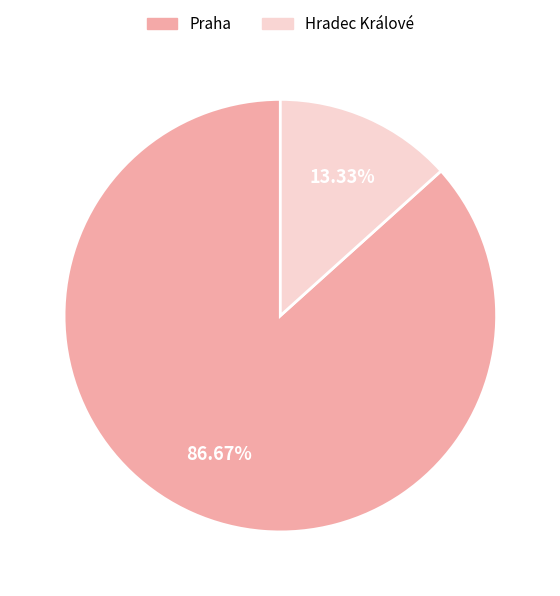

To the nearest percent, what is the average slice percentage?

50%